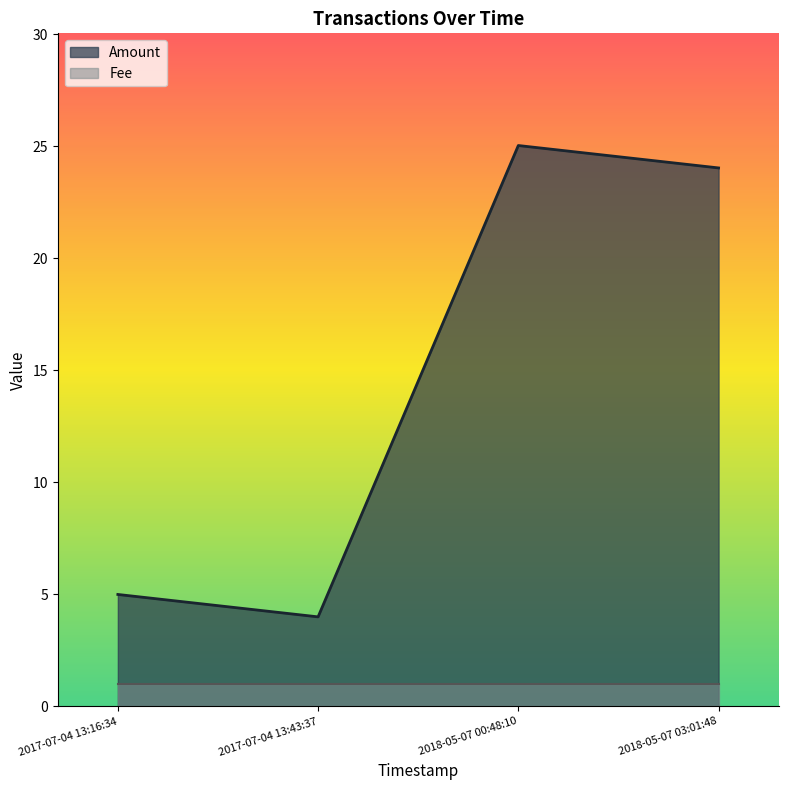

Rank the series by their maximum value, from lowest to highest.

Fee, Amount